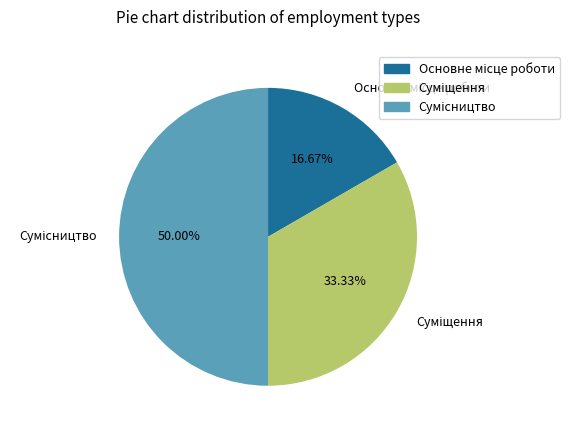

What is the largest slice in the pie chart?

Сумісництво